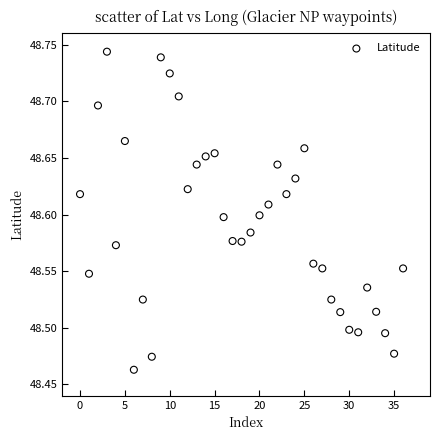

What is the range of Y values (max minus min)?

0.3